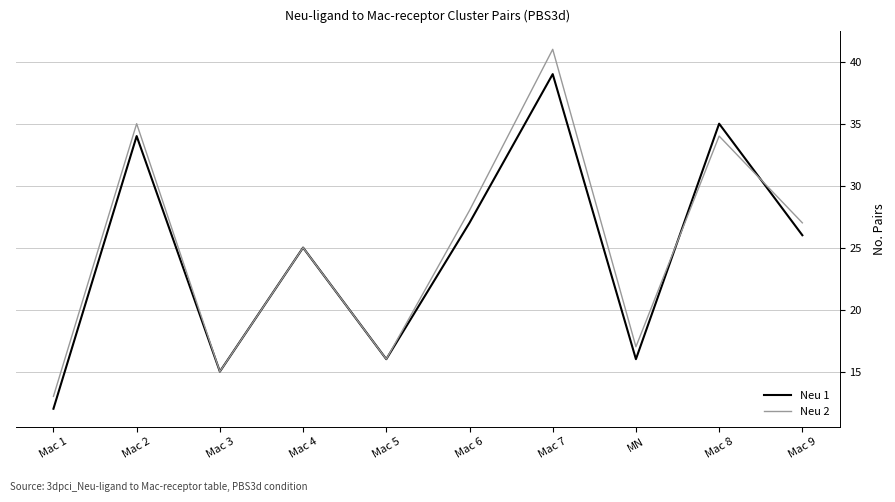

Rank the series by their maximum value, from highest to lowest.

Neu 2, Neu 1